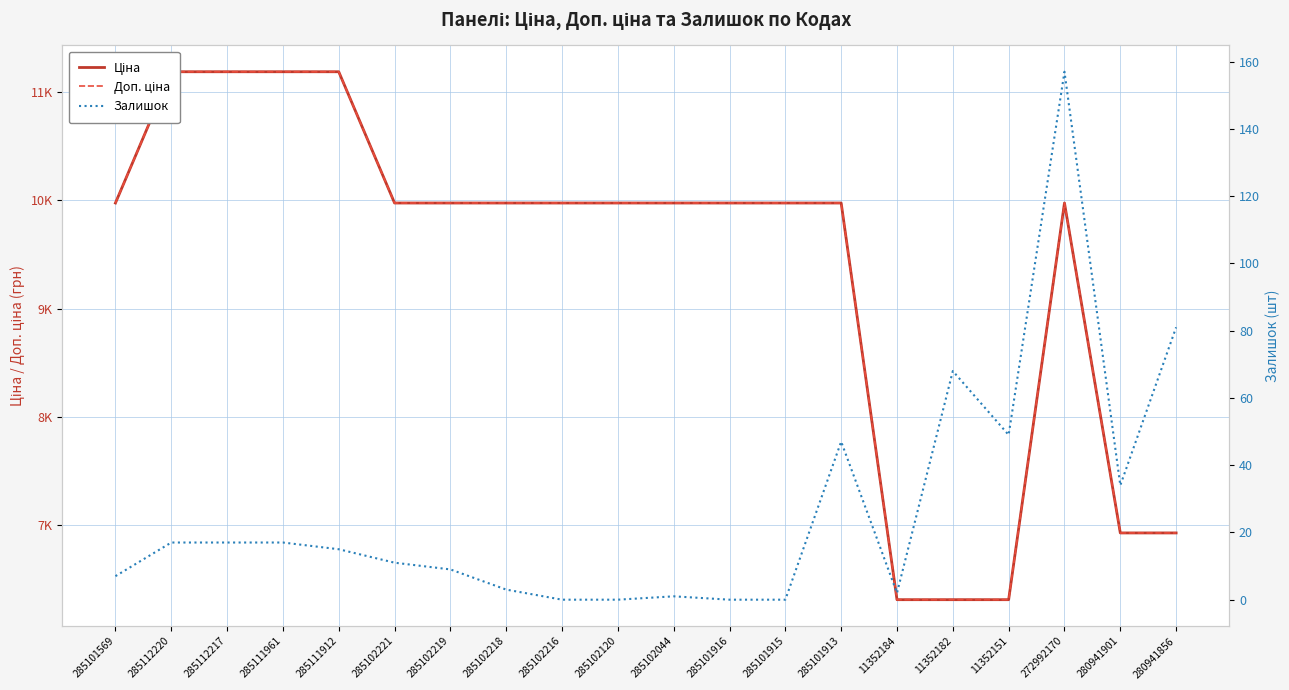

Count the number of categories in the chart.

20